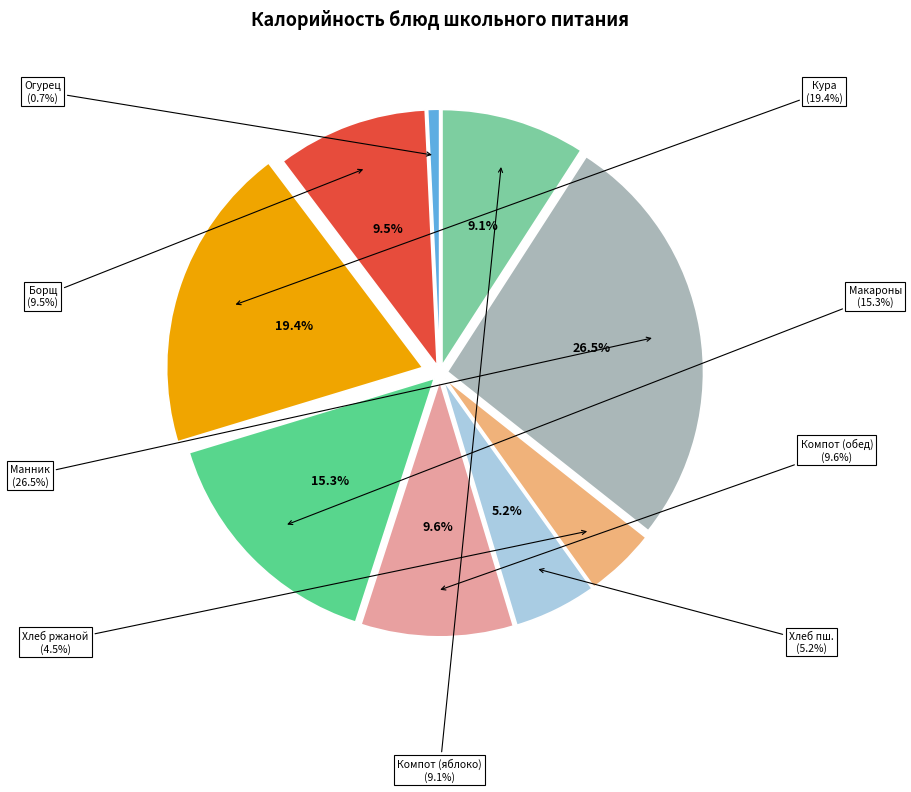

To the nearest percent, what percentage of the pie is Хлеб ржаной витаминизированный?

4%